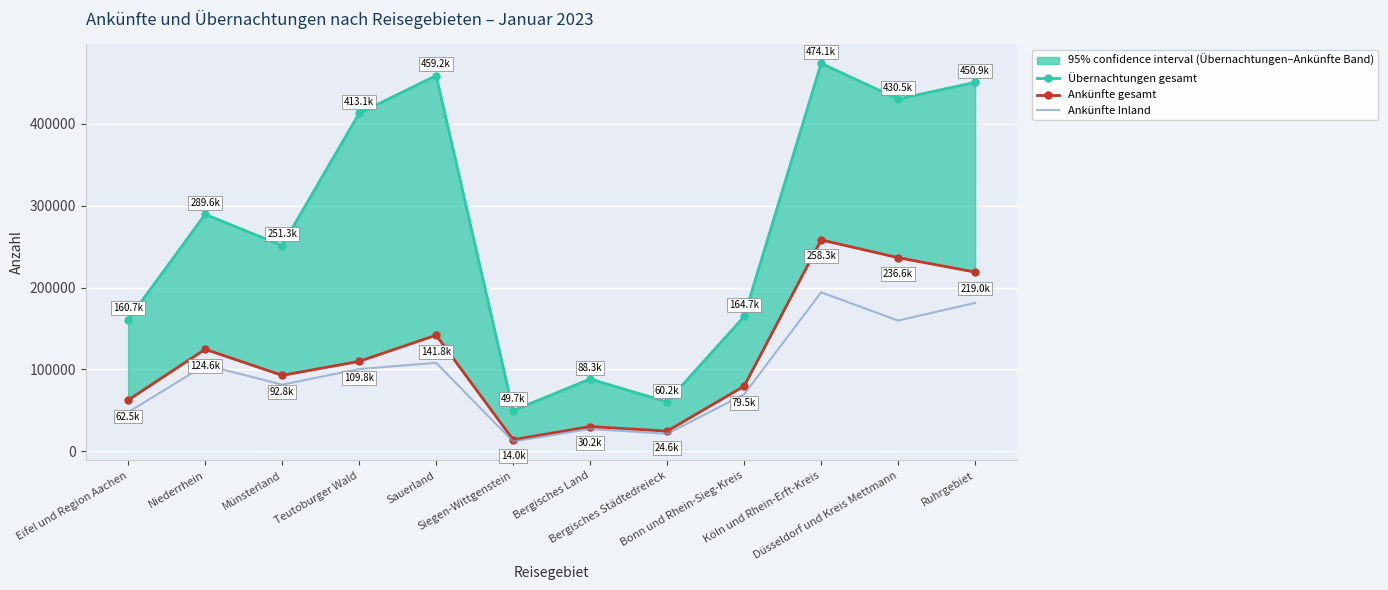

Which series has the largest total across all categories?

Übernachtungen gesamt